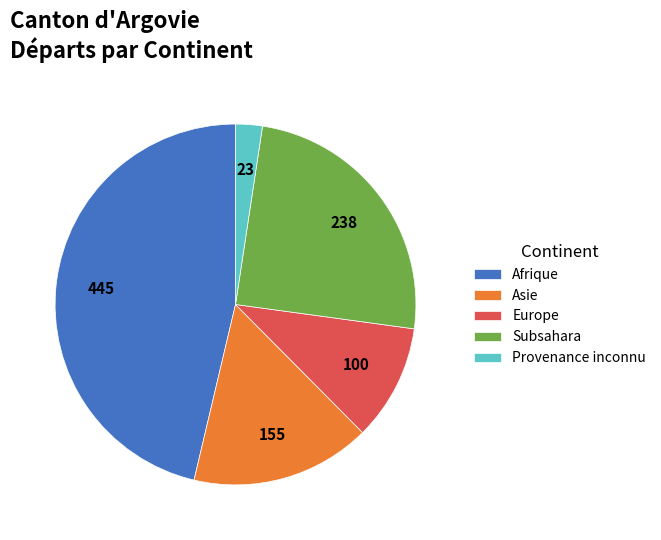

Combined, do Subsahara and Asie account for over 50%?

No